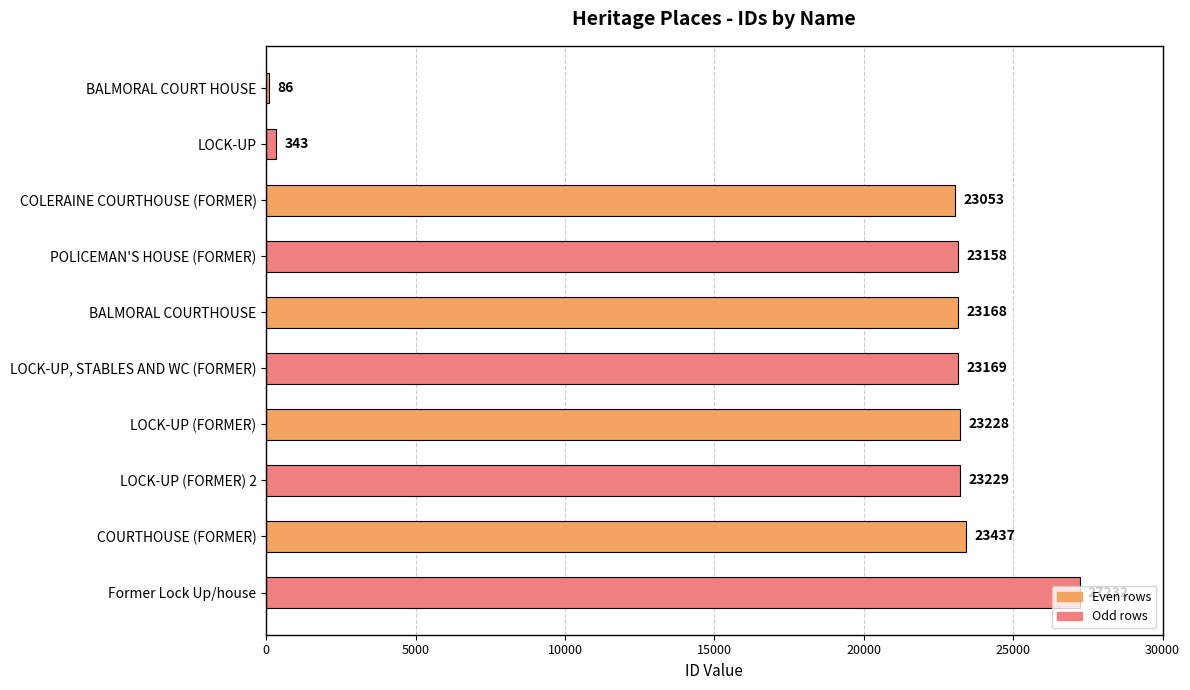

The chart shows a value of 15495 at BALMORAL COURTHOUSE. True or false?

False